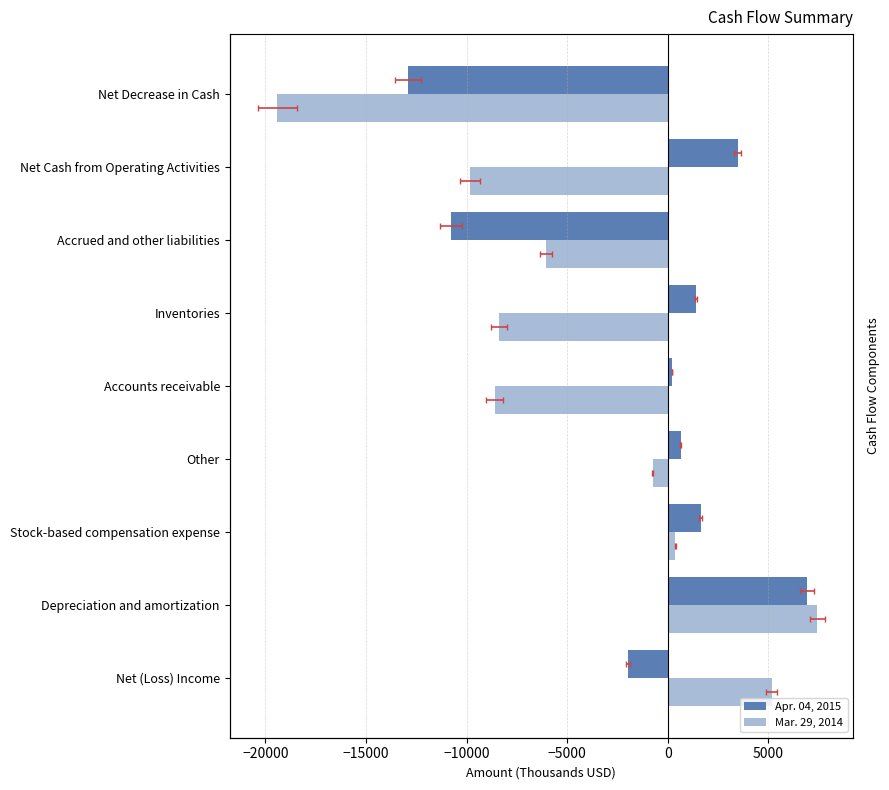

What is the average value of the Apr. 04, 2015 series?

-1265